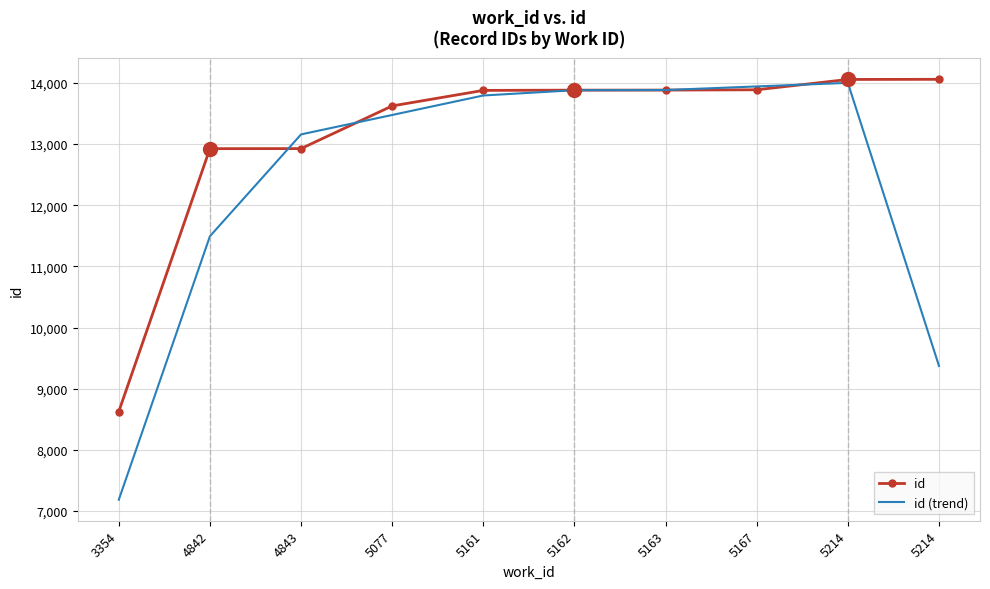

Reading left to right, transcribe all the data shown in this chart.

id: 3354=8627.0	4842=12926.0	4843=12927.0	5077=13625.0	5161=13879.0	5162=13883.0	5163=13884.0	5167=13889.0	5214=14058.0	5214=14060.0
id (trend): 3354=7184.3	4842=11493.3	4843=13159.3	5077=13477.0	5161=13795.7	5162=13882.0	5163=13885.3	5167=13943.7	5214=14002.3	5214=9372.7